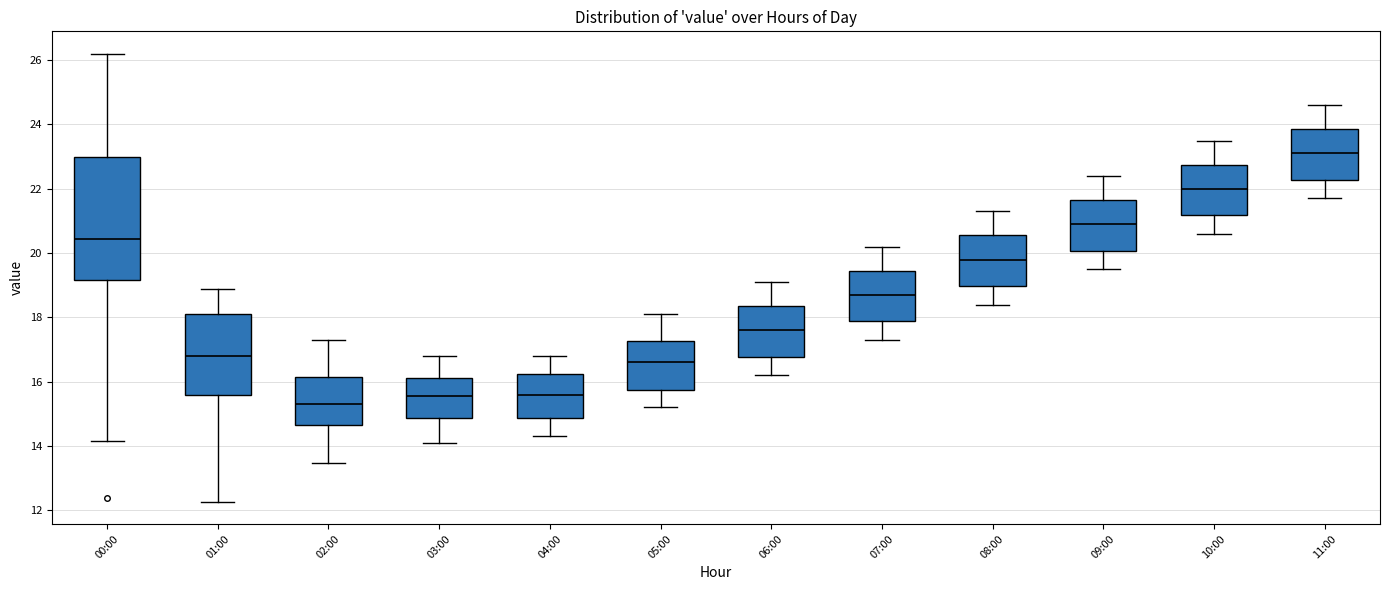

Where does the median line of the box for 00:00 sit on the y-axis? The values are not printed on the chart, so give them approximately, as read against the axis.

20.4